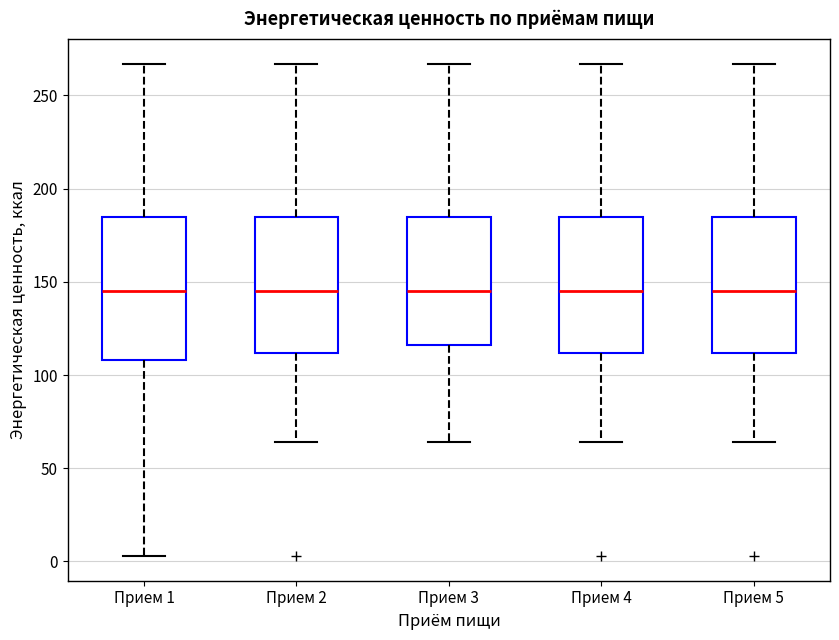

Reading left to right, read every box against the y-axis: the position of its median line, the range the box covers, and the ends of its whiskers. The values are not printed on the chart, so give them approximately, as read against the axis.

Прием 1: median 145, box 110 to 185, whiskers 5 to 265
Прием 2: median 145, box 110 to 185, whiskers 65 to 265
Прием 3: median 145, box 115 to 185, whiskers 65 to 265
Прием 4: median 145, box 110 to 185, whiskers 65 to 265
Прием 5: median 145, box 110 to 185, whiskers 65 to 265